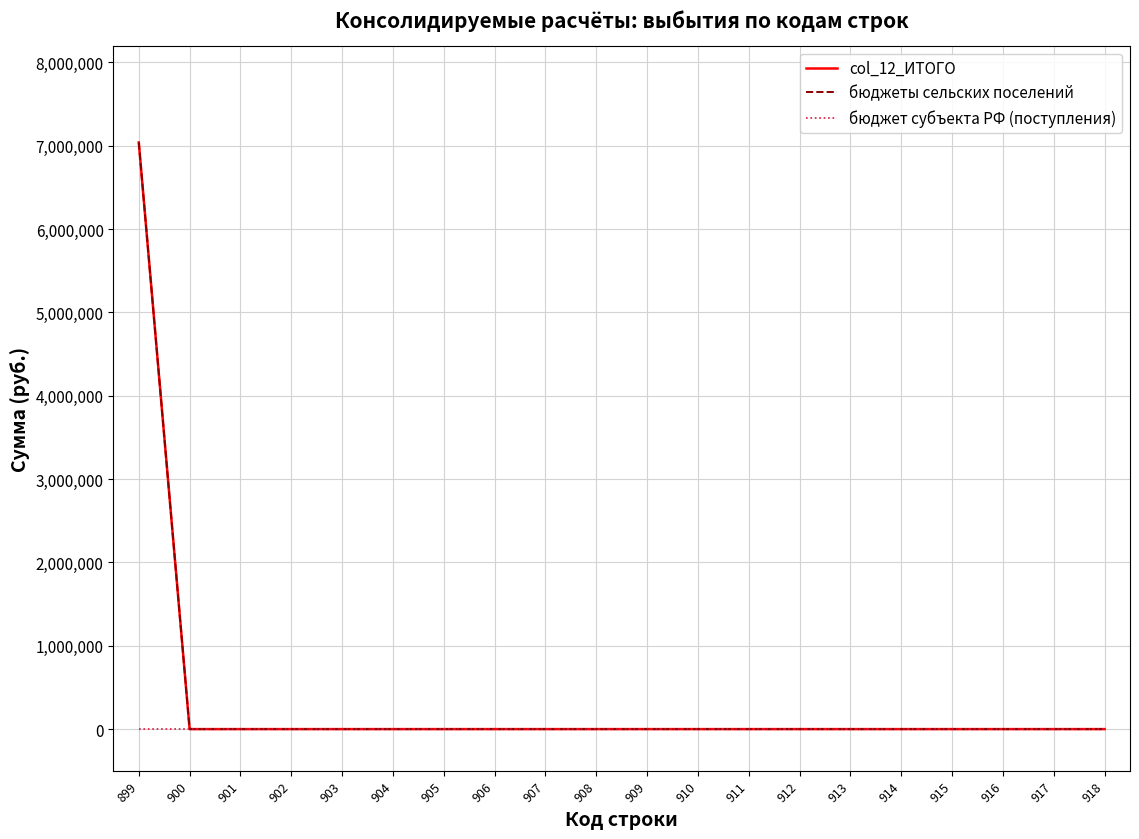

Between 917 and 907, which is larger?

917